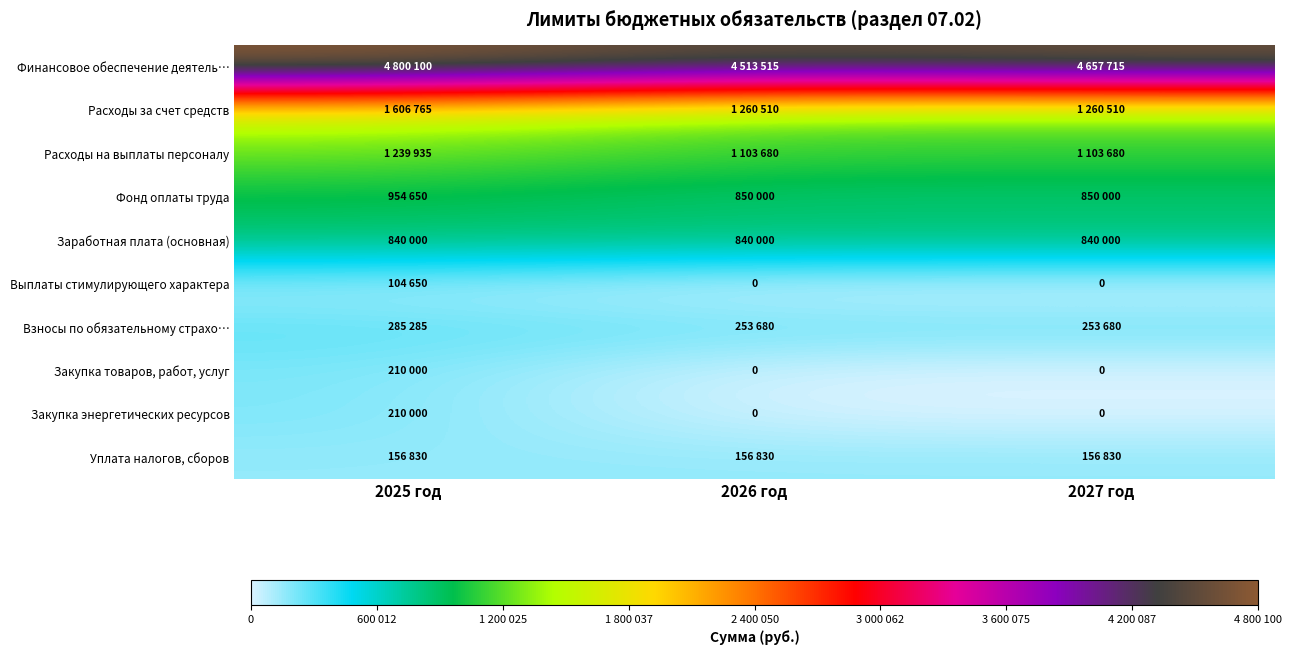

How many Закупка энергетических ресурсов values are between 0 and 210000?

3